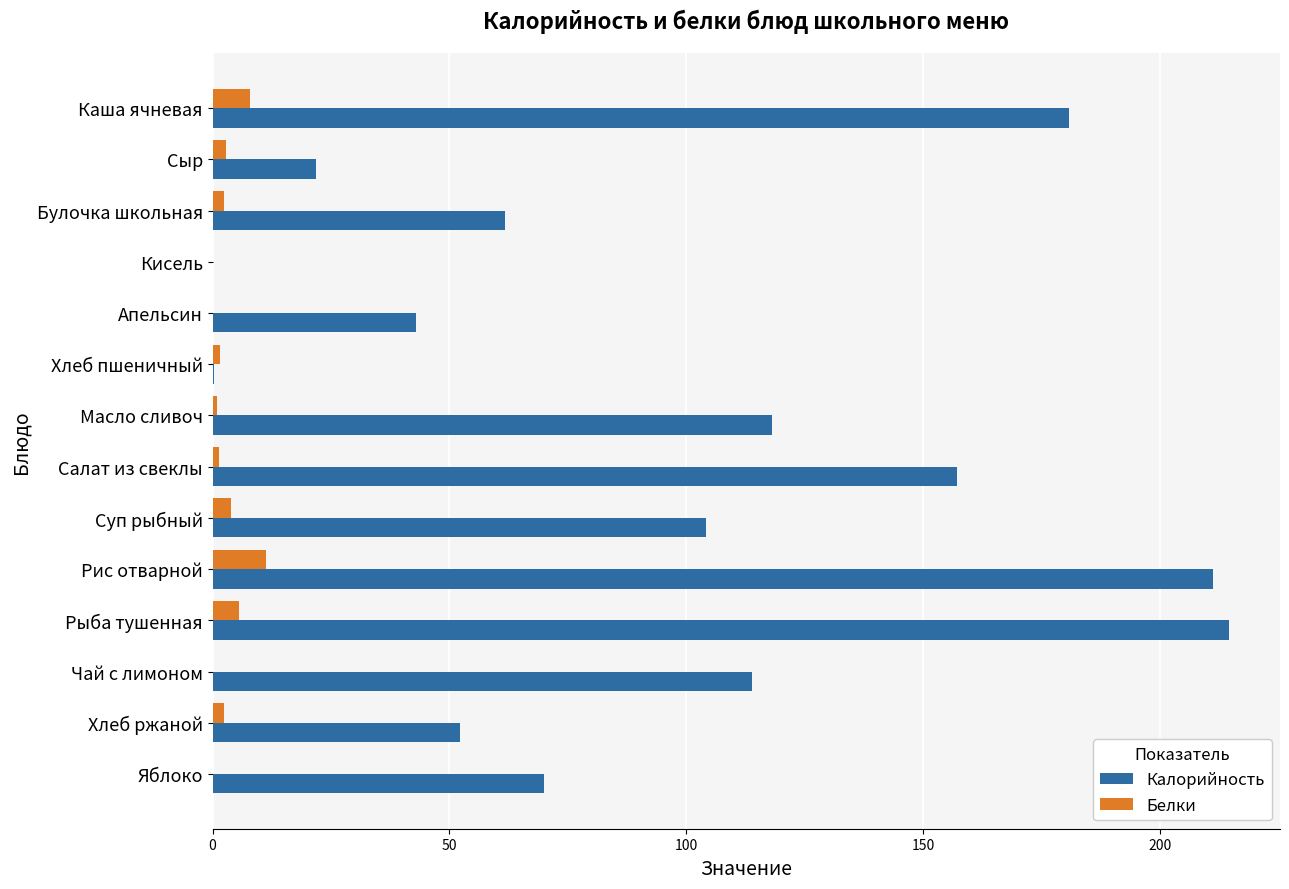

What is the sum of the Белки values at Чай с лимоном and Рыба тушенная?

5.7